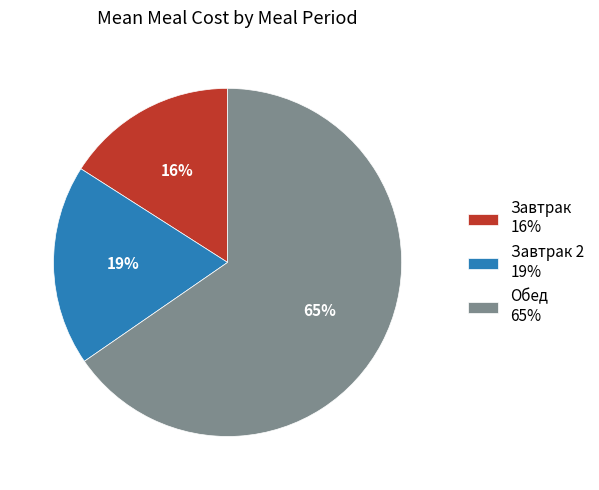

Is the sum of Обед 65% and Завтрак 2 19% greater than half?

Yes